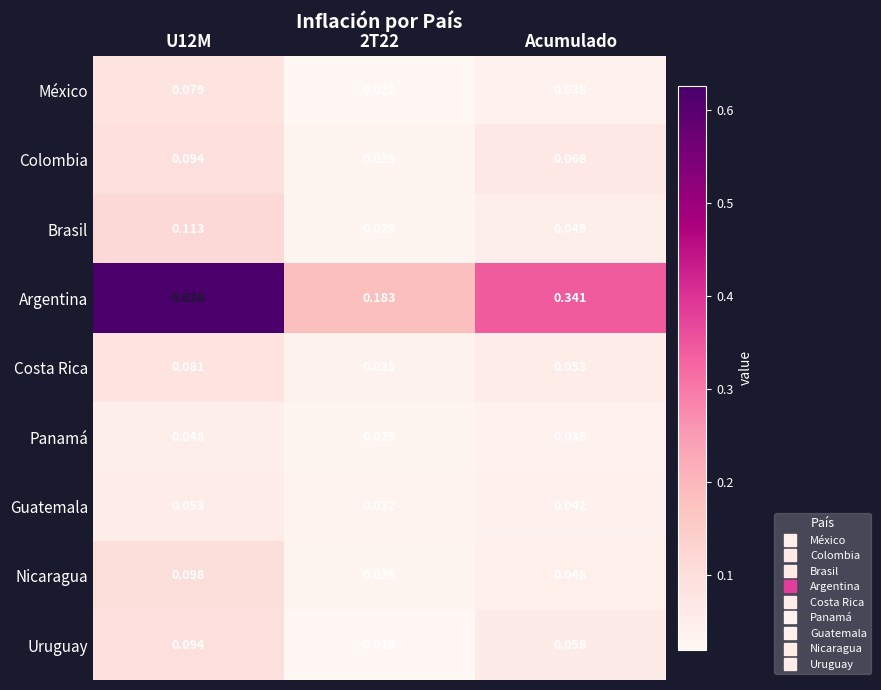

Which series has the largest range (max minus min)?

Argentina